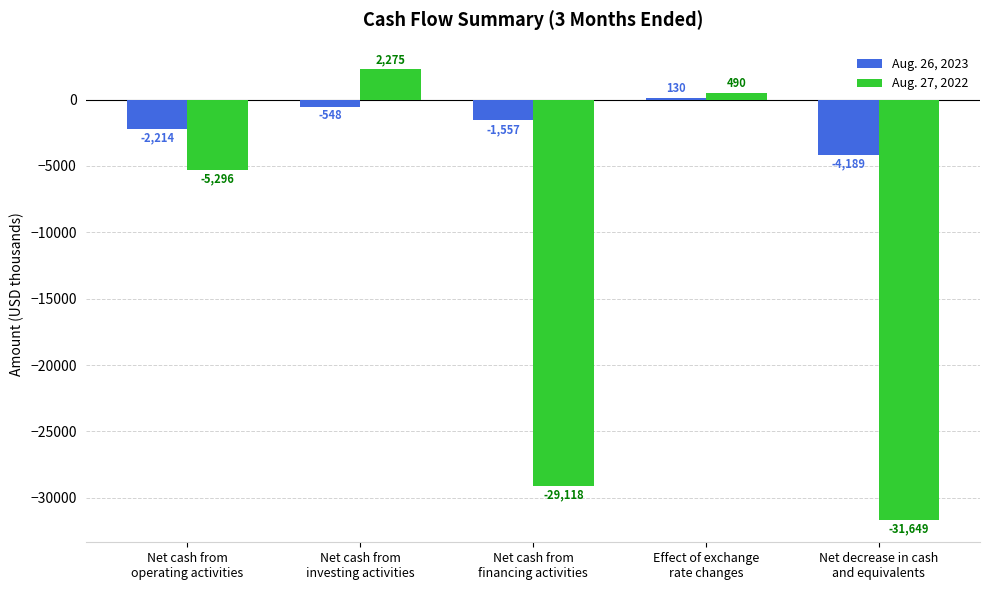

What is the value of the Aug. 27, 2022 bar at the 2nd from the left?

2275